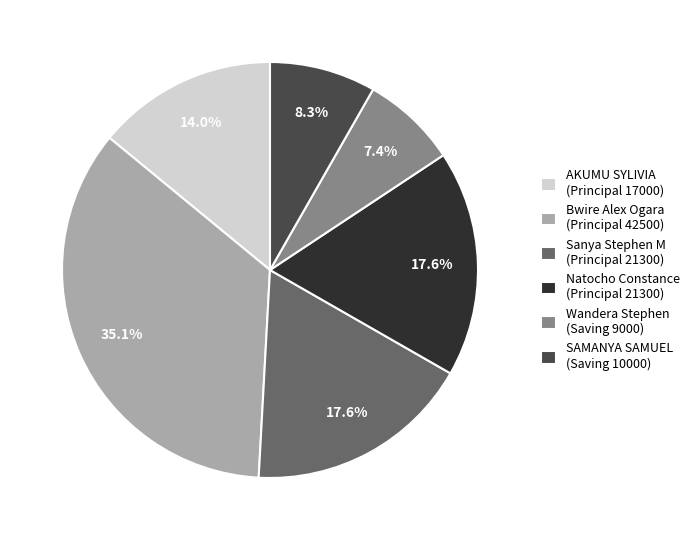

Between Sanya Stephen M (Principal 21300) and SAMANYA SAMUEL (Saving 10000), which is larger?

Sanya Stephen M (Principal 21300)